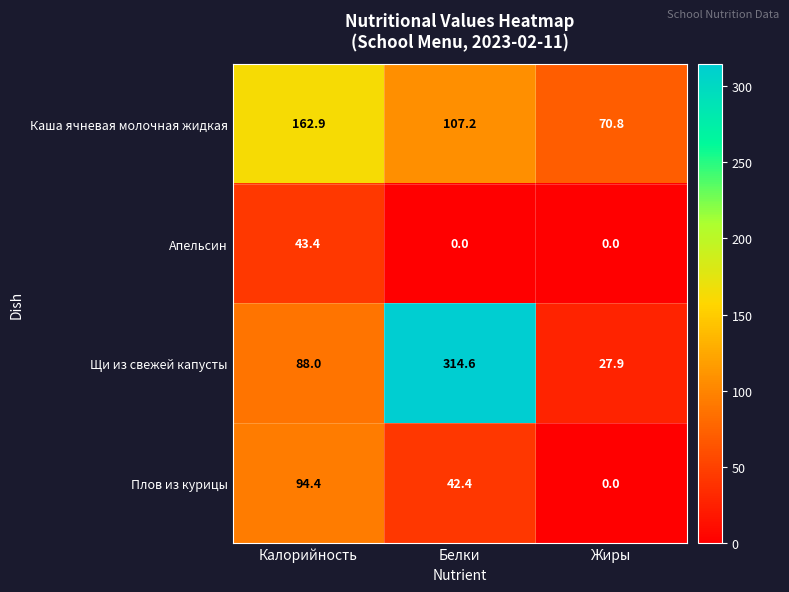

At Белки, list the series in order from largest to smallest.

Щи из свежей капусты, Каша ячневая молочная жидкая, Плов из курицы, Апельсин